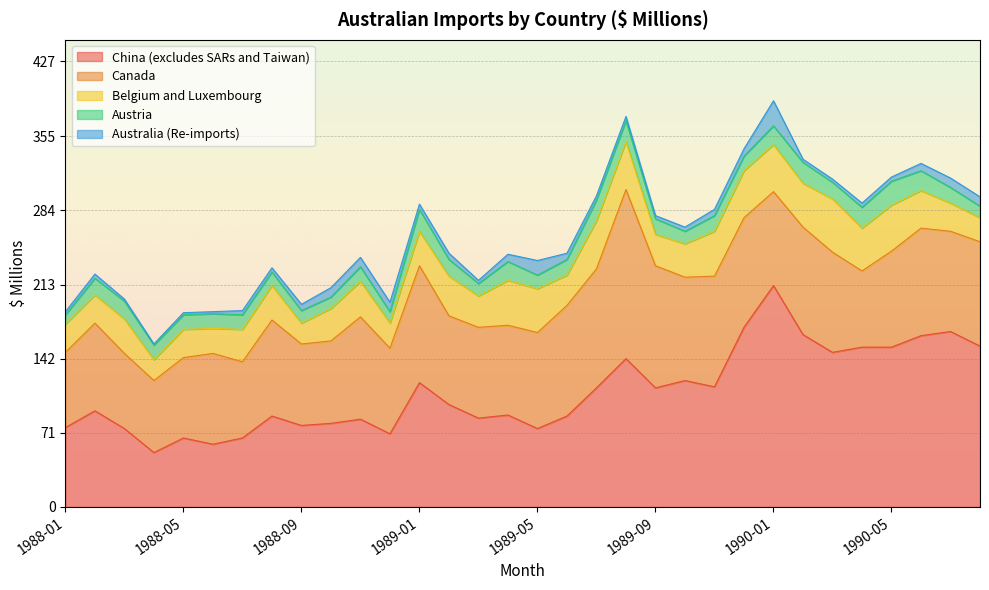

True or false: Australia (Re-imports) and China (excludes SARs and Taiwan) intersect in this chart.

False